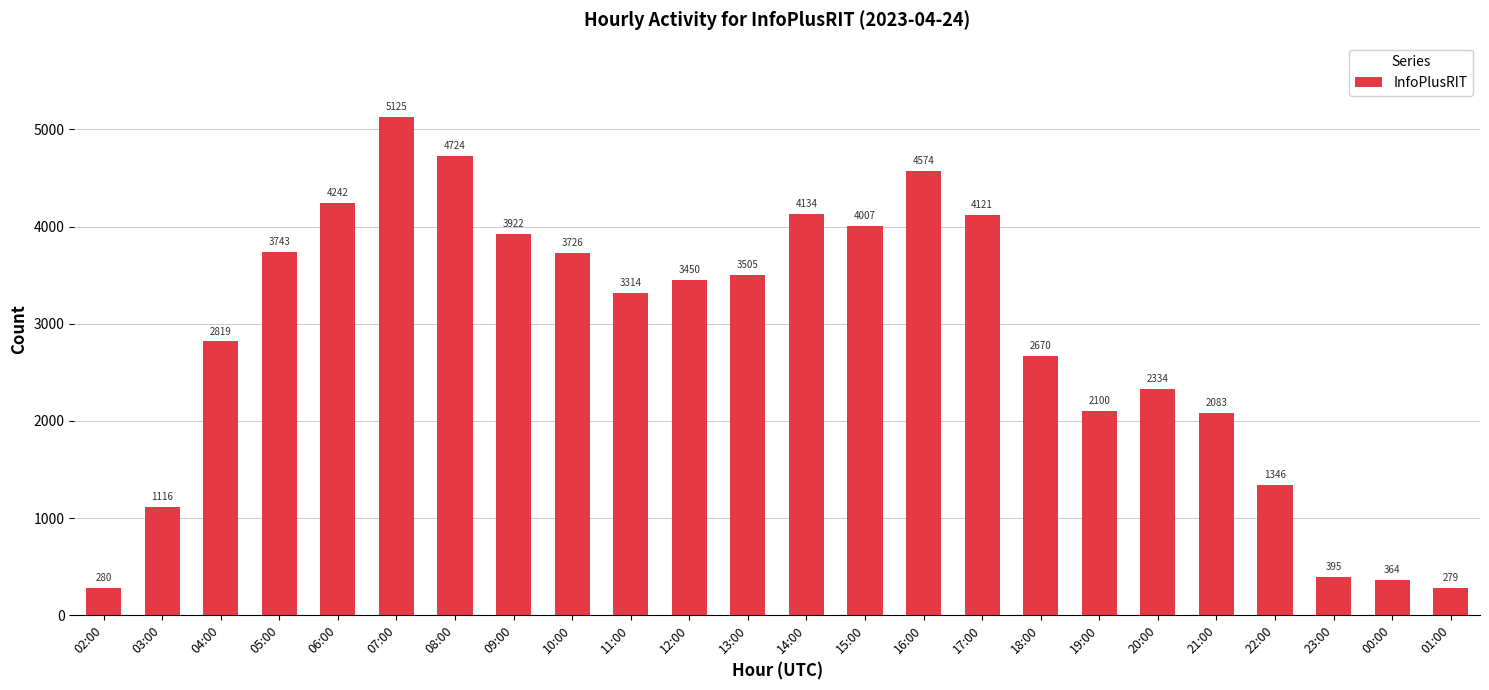

What is the smallest value displayed?

279